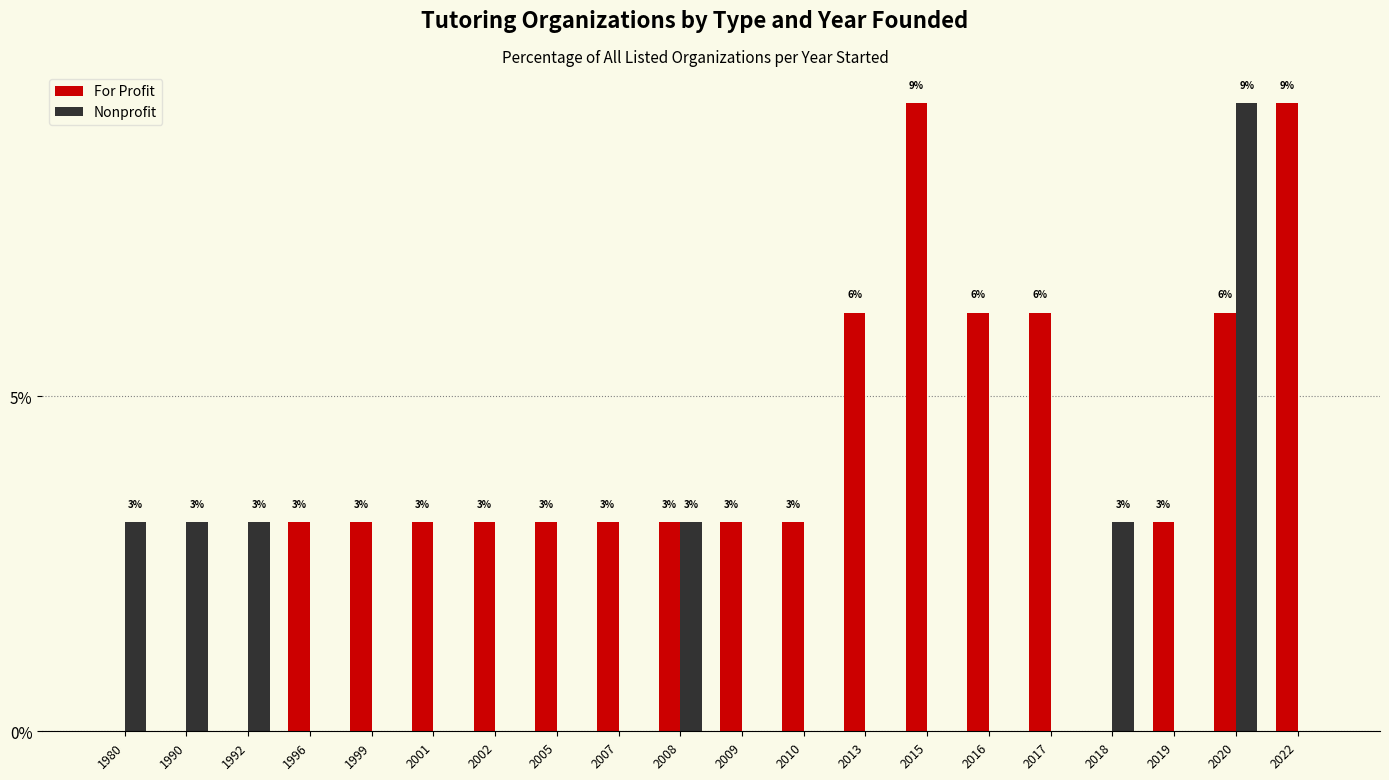

Rank the categories by For Profit value from highest to lowest.

2015, 2022, 2013, 2016, 2017, 2020, 1996, 1999, 2001, 2002, 2005, 2007, 2008, 2009, 2010, 2019, 1980, 1990, 1992, 2018